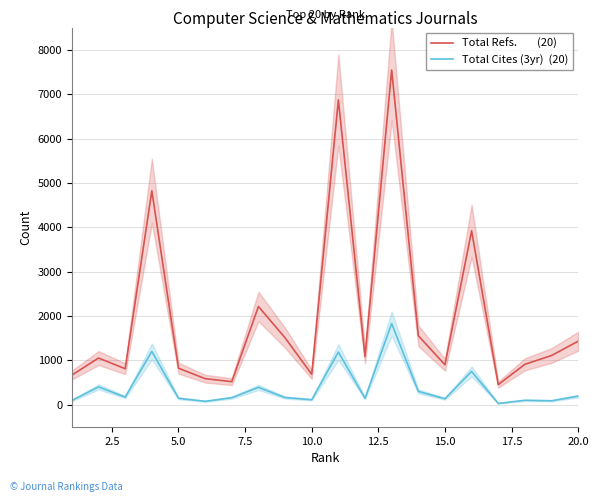

Reading left to right, transcribe all the data shown in this chart.

Total Refs.        (20): 665	1049	808	4821	820	584	517	2212	1505	682	6872	1084	7545	1553	897	3919	450	908	1106	1429
Total Cites (3yr)  (20): 93	398	168	1198	141	73	155	387	158	109	1184	141	1828	297	131	746	25	96	85	190